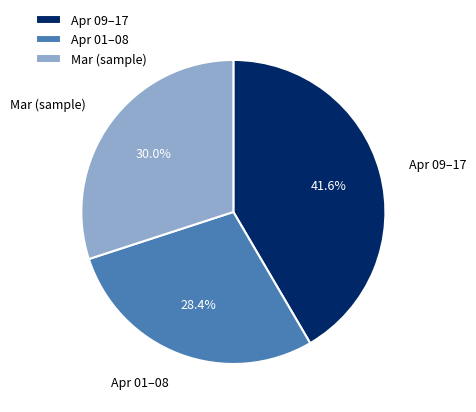

Rank the categories by value from lowest to highest.

Apr 01–08, Mar (sample), Apr 09–17